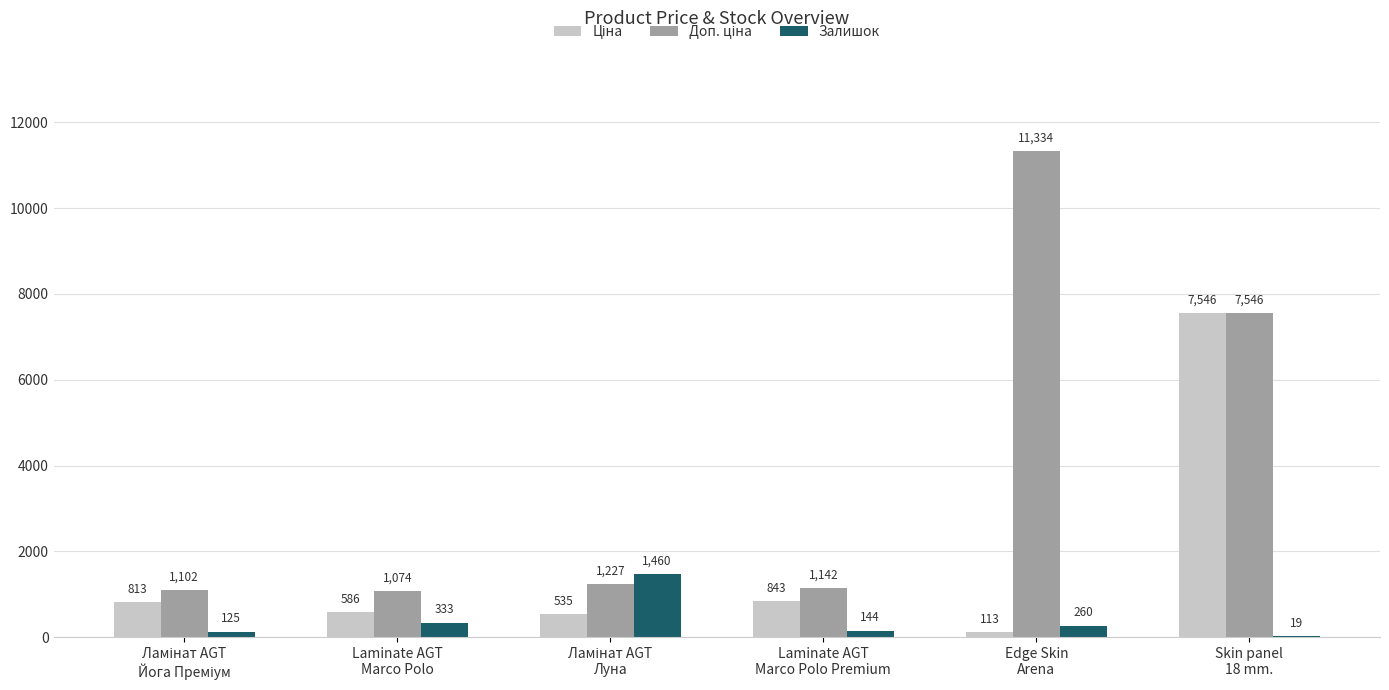

What is the sum of all Залишок values?

2341.0